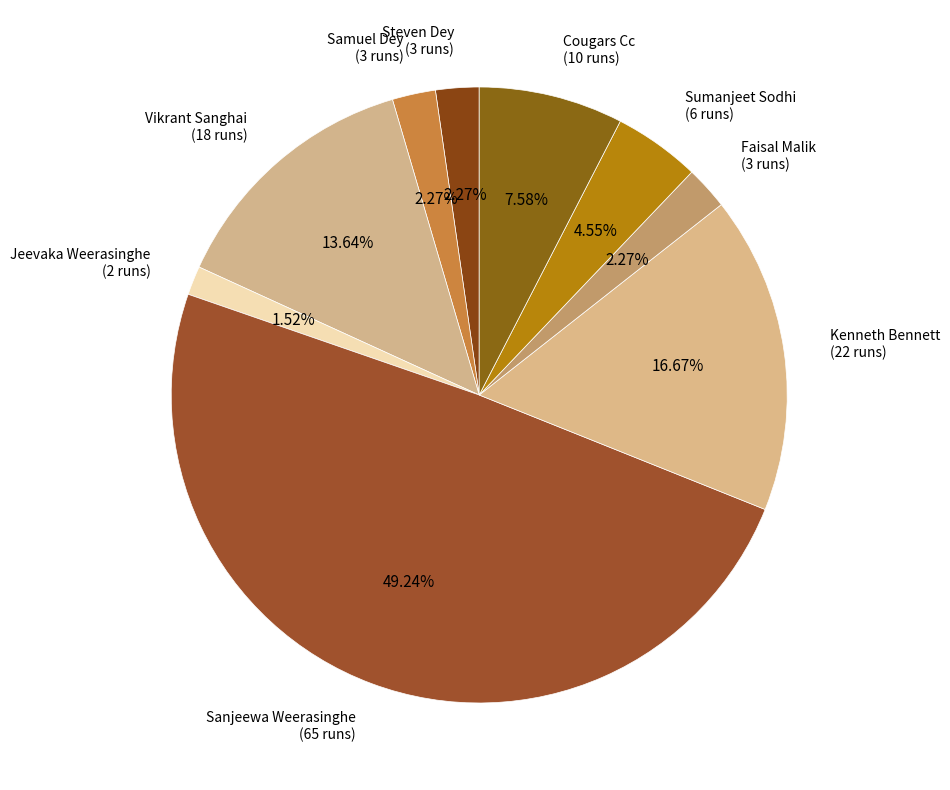

Which has a higher value, Cougars Cc or Jeevaka Weerasinghe?

Cougars Cc